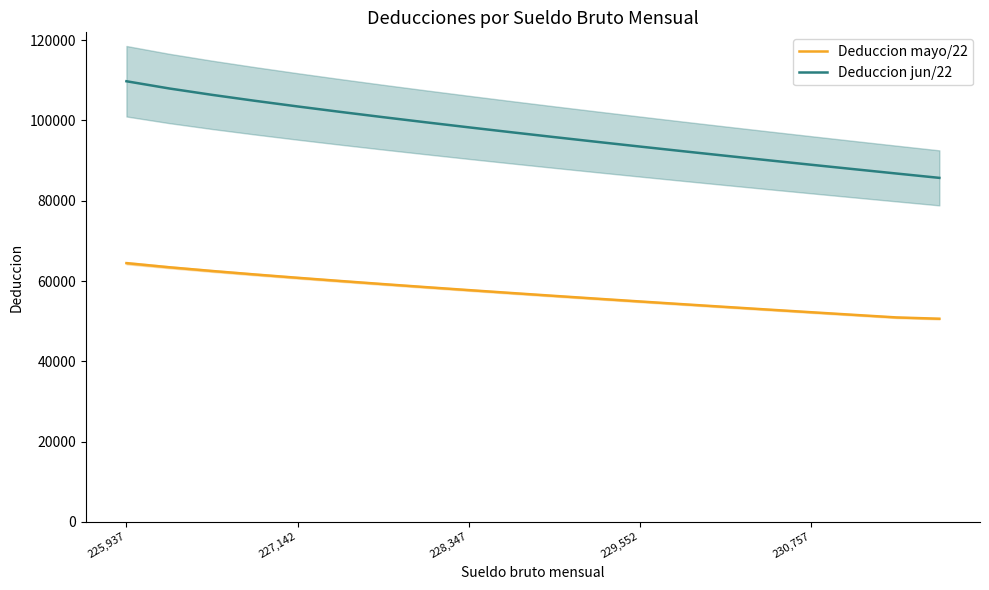

What is the lowest value of the Deduccion mayo/22 series?

50607.5